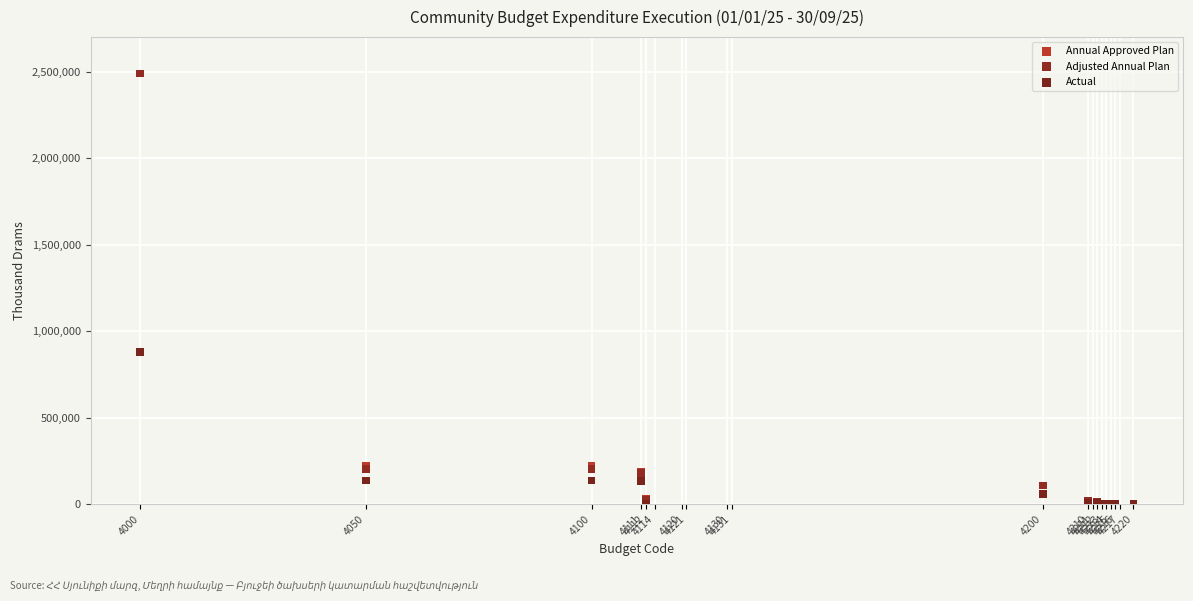

What are all the series names shown in the legend?

Annual Approved Plan, Adjusted Annual Plan, Actual